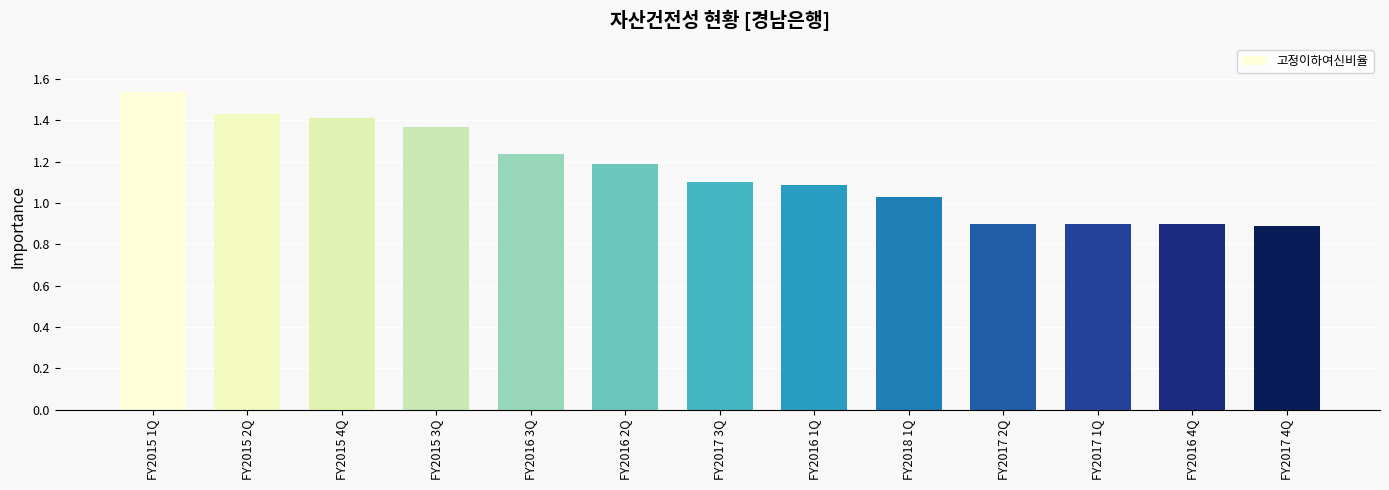

What is the minimum value shown in the chart?

0.9